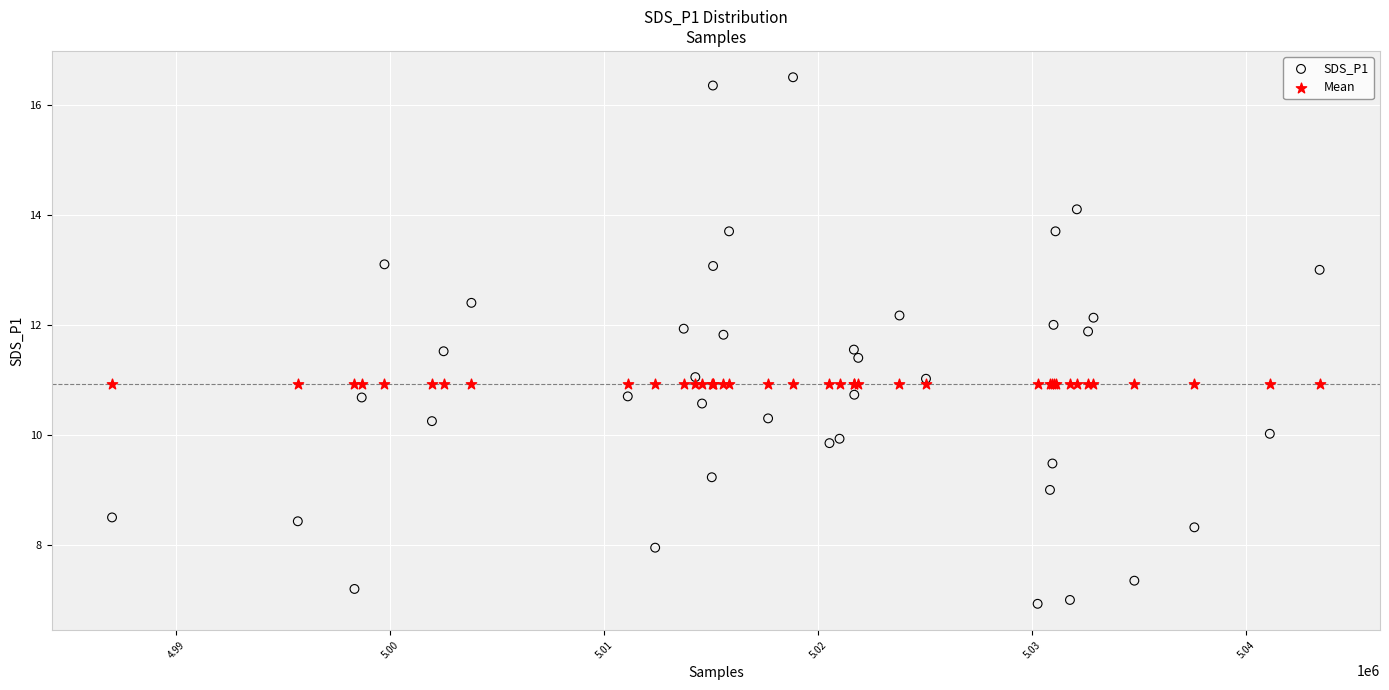

Which series reaches the minimum Y coordinate?

SDS_P1